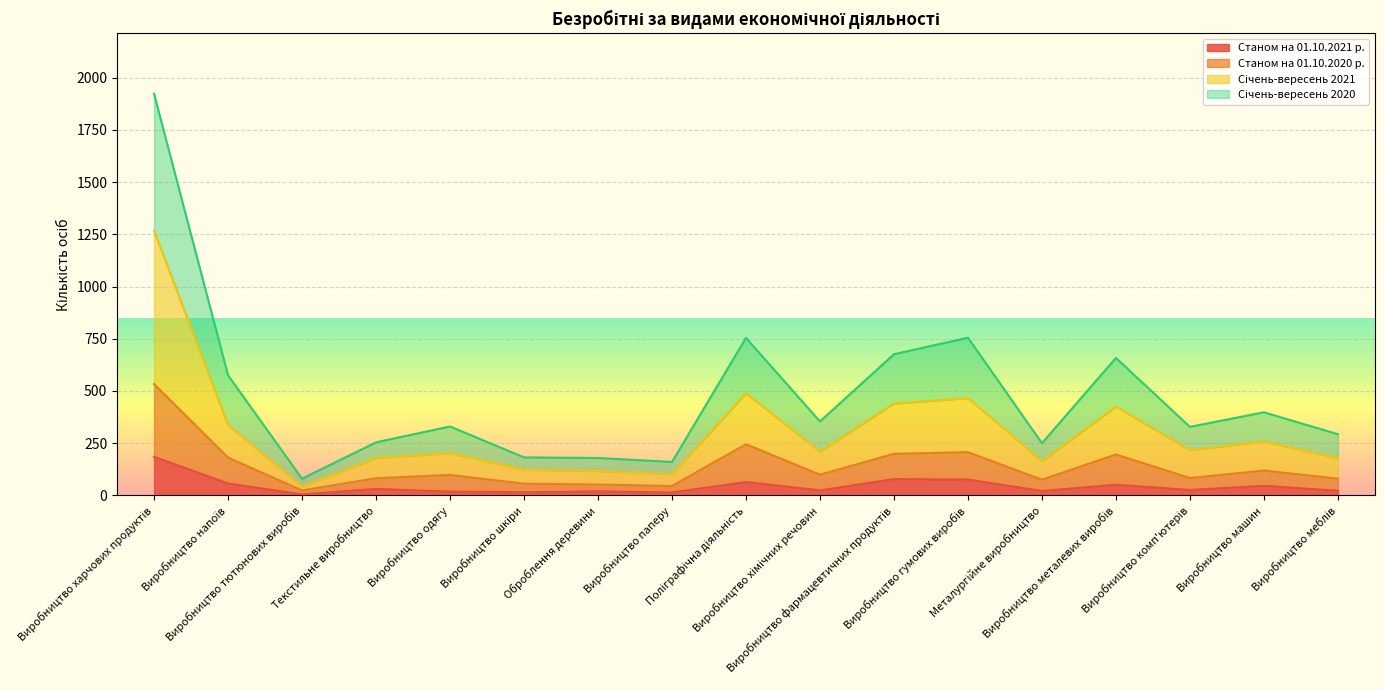

Which category has the highest value in the Січень-вересень 2021 series?

Виробництво харчових продуктів